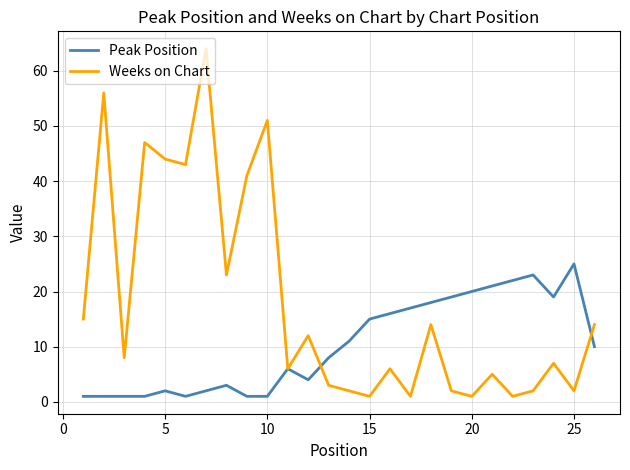

Rank the series by their maximum value, from highest to lowest.

Weeks on Chart, Peak Position